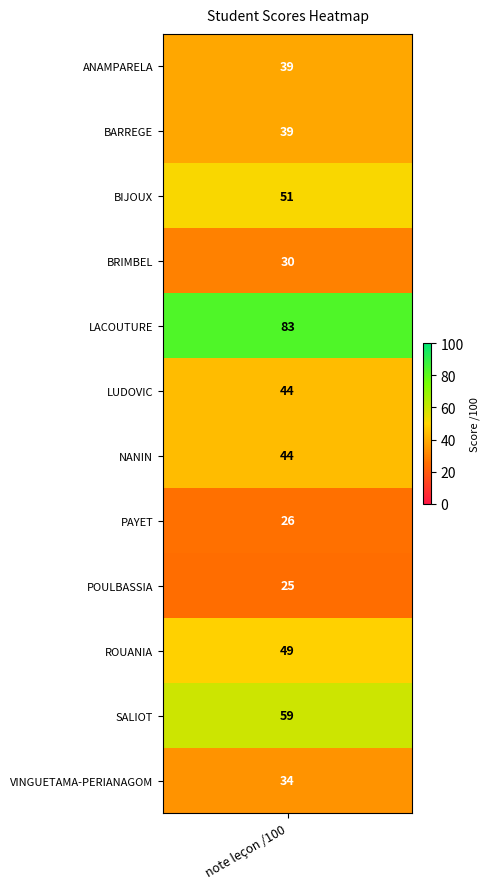

What is the sum of all values?

523